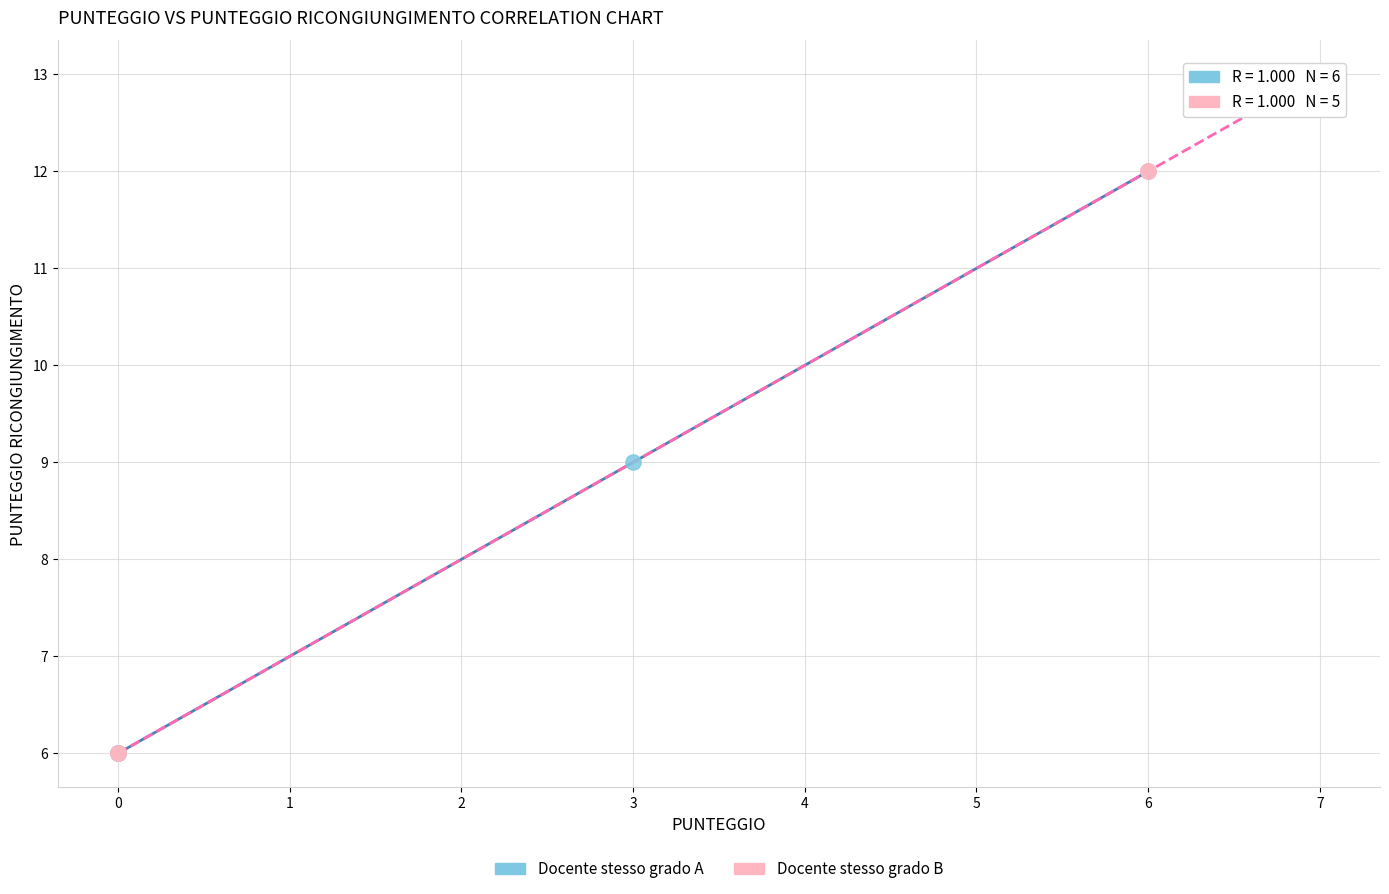

Which series has the largest Y range (max minus min)?

Docente stesso grado B